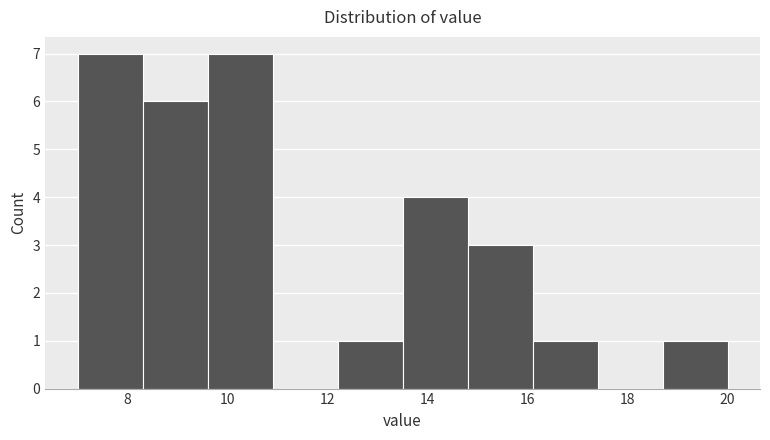

What is the height of the bar covering 7.0 to 8.3 on the x-axis? Neither the bar edges nor the heights are printed on the chart, so give them approximately, as read against the axes.

7